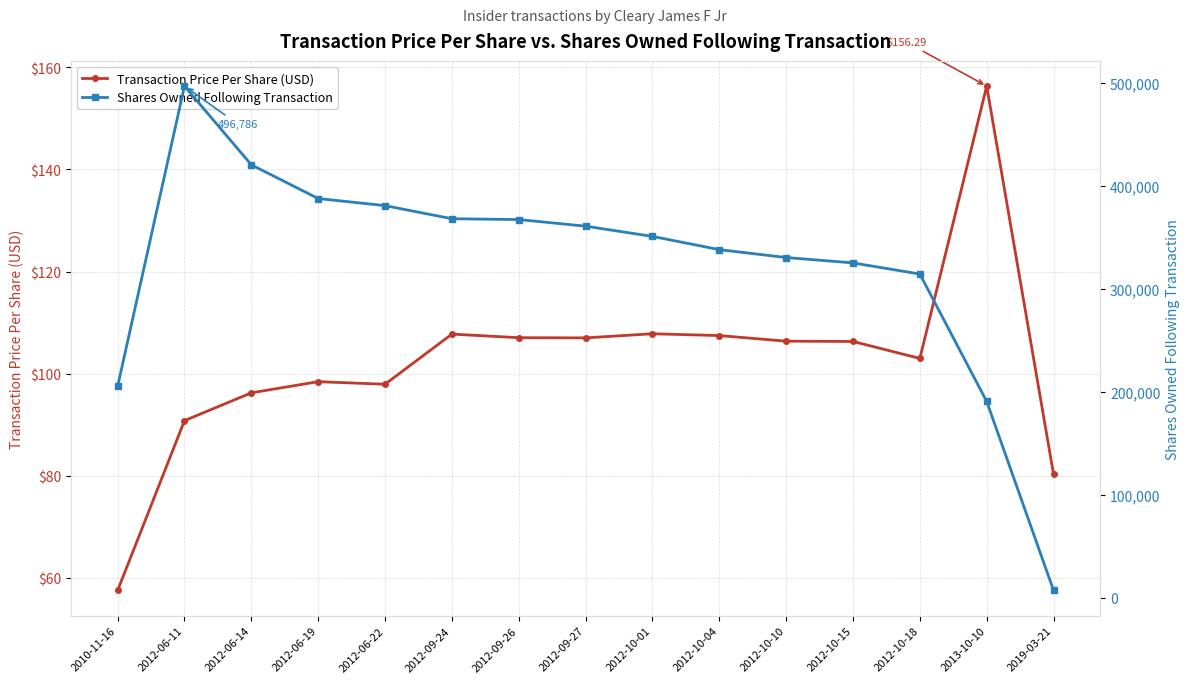

How many lines are shown in the chart?

2